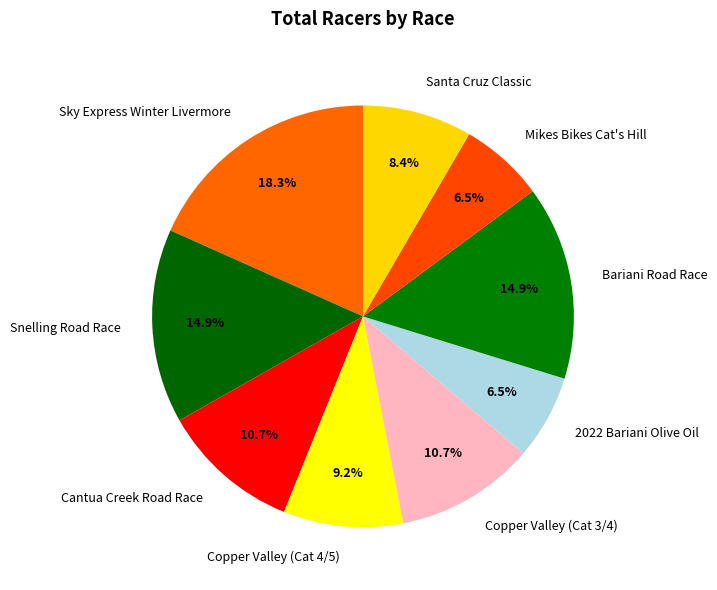

Which has a higher value, Sky Express Winter Livermore or Bariani Road Race?

Sky Express Winter Livermore